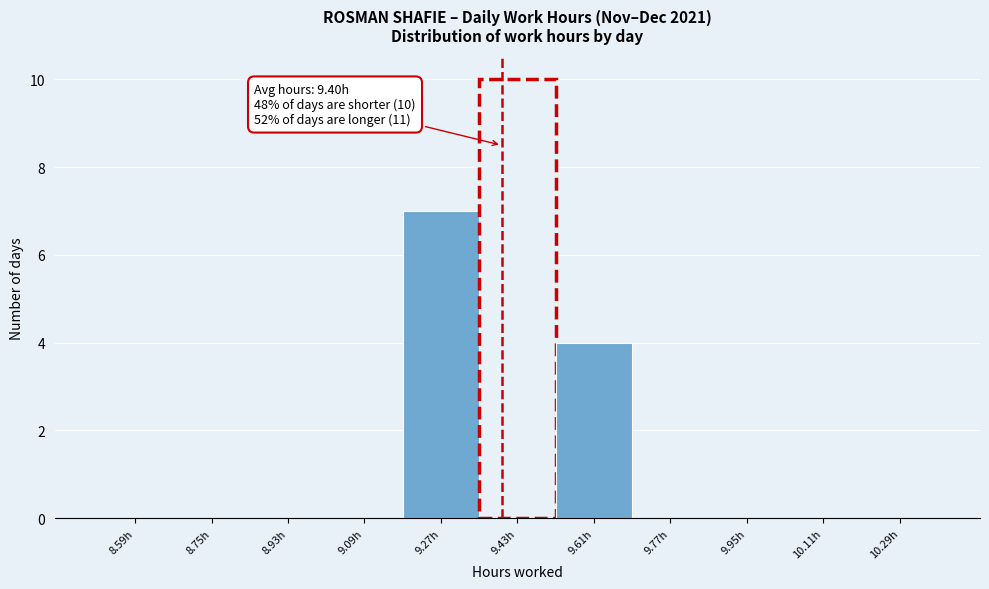

Over which range of the x-axis is the bar tallest?

9.35 to 9.52